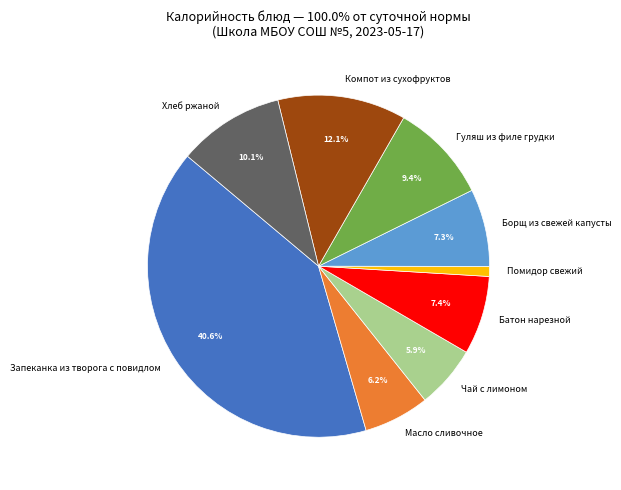

To the nearest percent, what portion does Гуляш из филе грудки represent?

9%